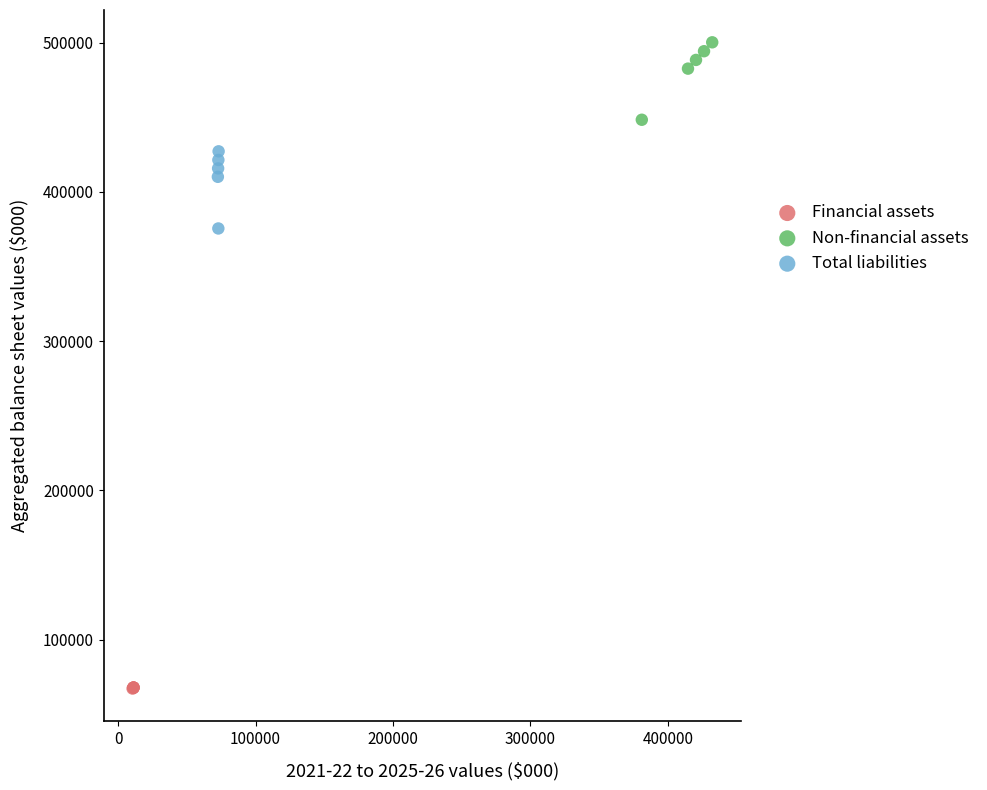

Which series contains the lowest Y value?

Financial assets